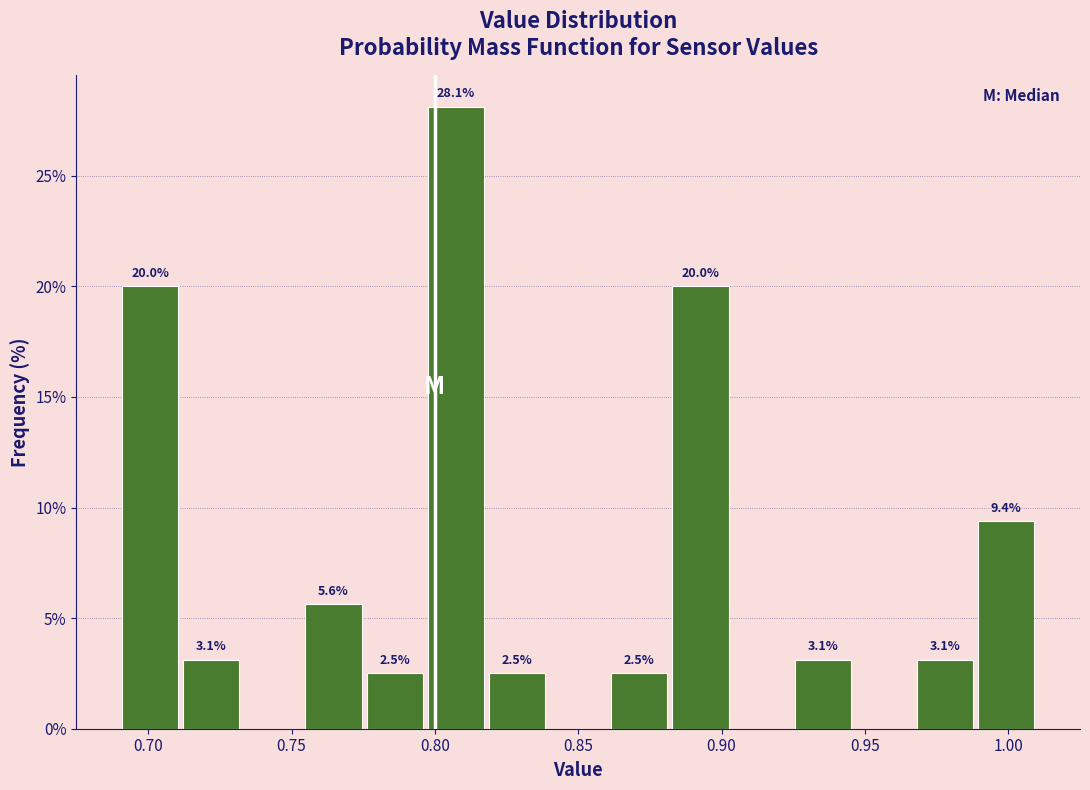

Which range on the x-axis has the tallest bar?

0.795 to 0.820